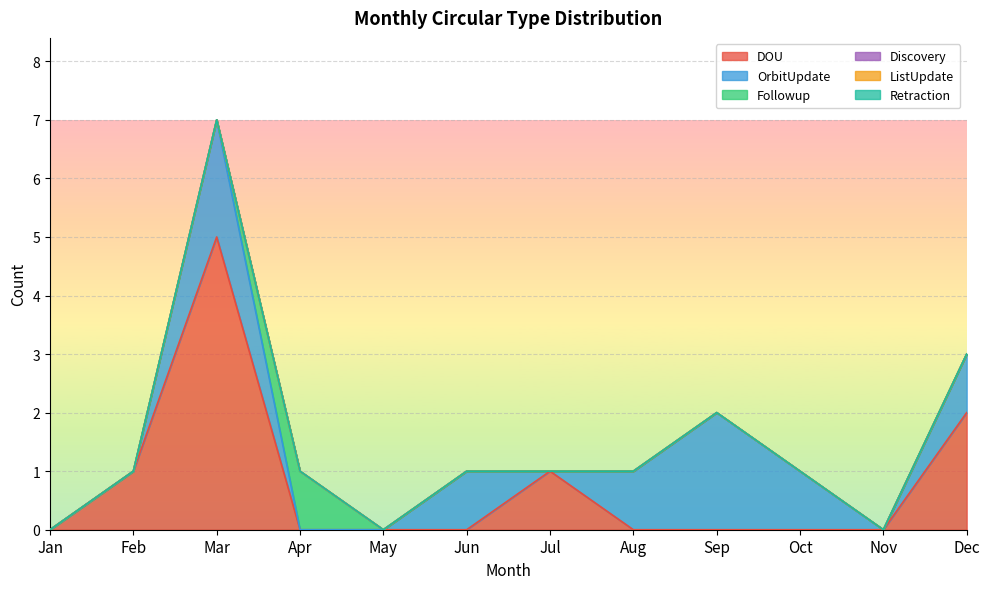

Reading left to right, transcribe all the data shown in this chart.

DOU: 0	1	5	0	0	0	1	0	0	0	0	2
OrbitUpdate: 0	0	2	0	0	1	0	1	2	1	0	1
Followup: 0	0	0	1	0	0	0	0	0	0	0	0
Discovery: 0	0	0	0	0	0	0	0	0	0	0	0
ListUpdate: 0	0	0	0	0	0	0	0	0	0	0	0
Retraction: 0	0	0	0	0	0	0	0	0	0	0	0